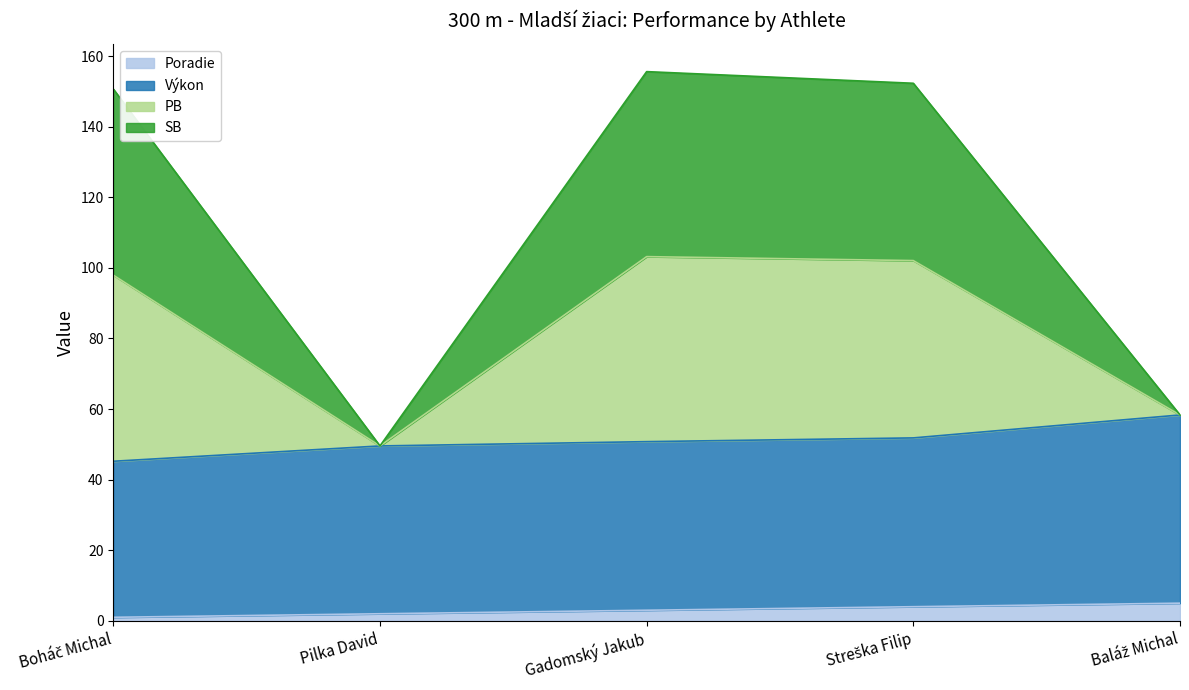

What is the minimum value for Poradie?

1.0